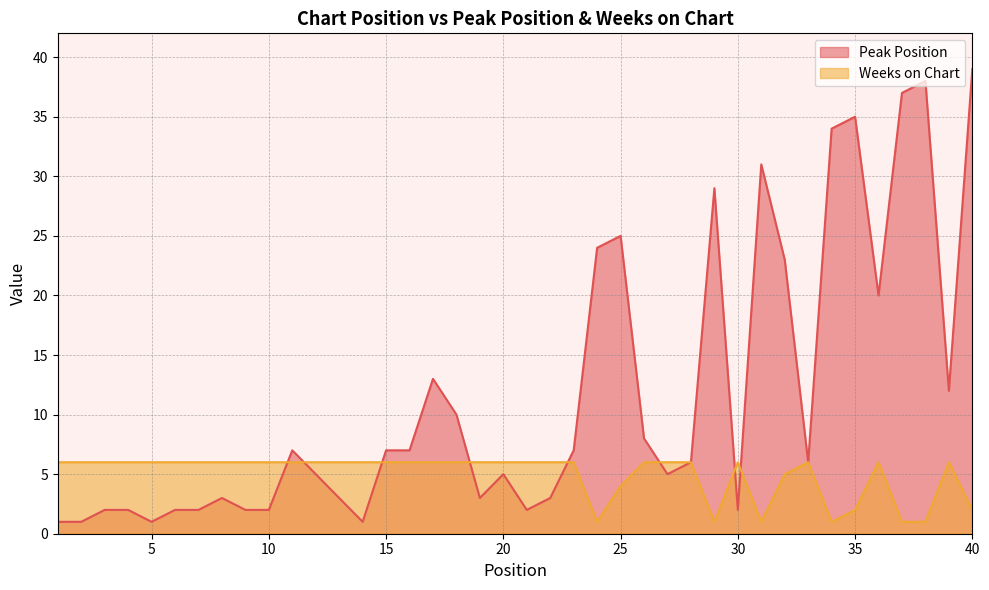

List the labels in order of Weeks on Chart value, smallest first.

24, 29, 31, 34, 37, 38, 35, 40, 25, 32, 1, 2, 3, 4, 5, 6, 7, 8, 9, 10, 11, 12, 13, 14, 15, 16, 17, 18, 19, 20, 21, 22, 23, 26, 27, 28, 30, 33, 36, 39